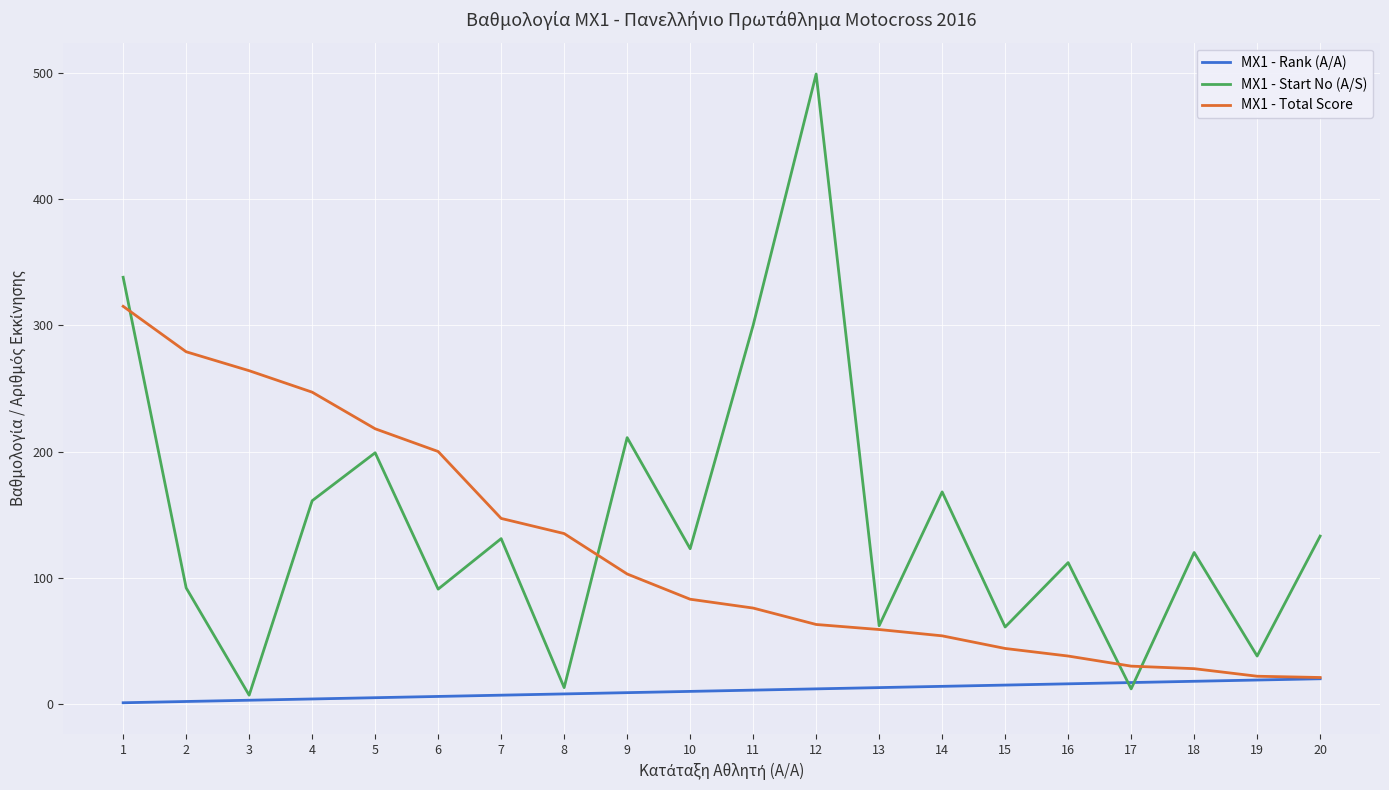

What value does the MX1 - Start No (A/S) series have at 10, to the nearest 50?

100